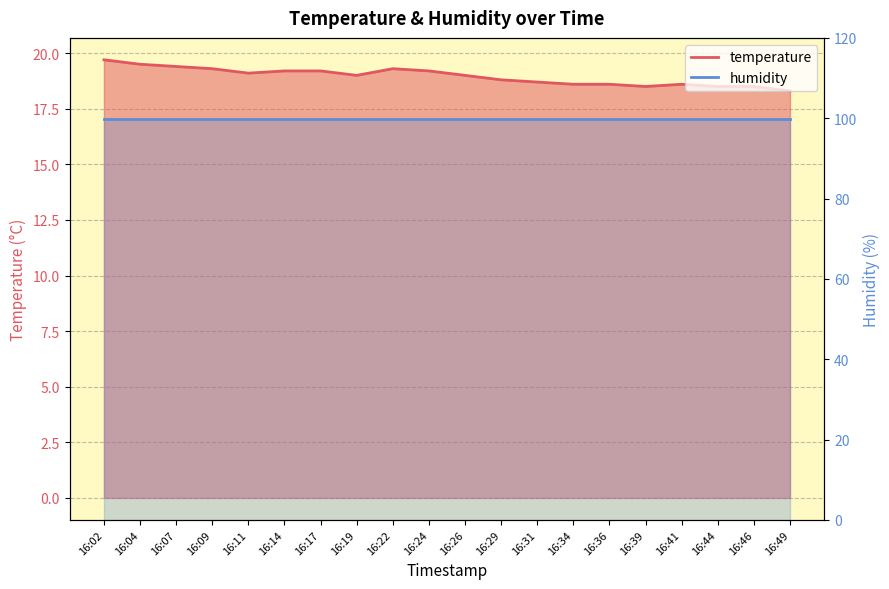

The chart shows a value of 18.5 at 16:44. True or false?

True